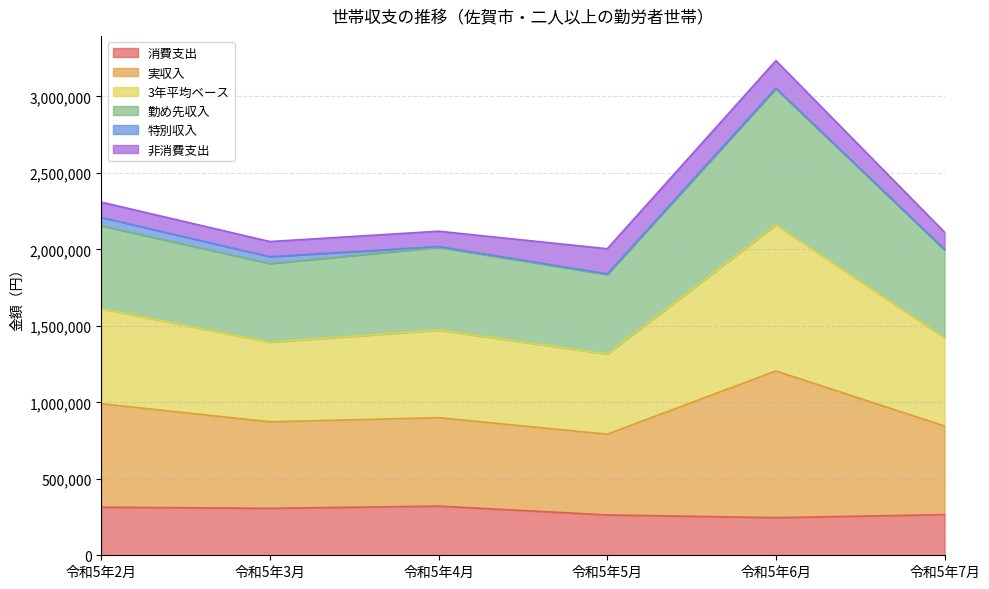

What is the highest value of the 消費支出 series?

321520